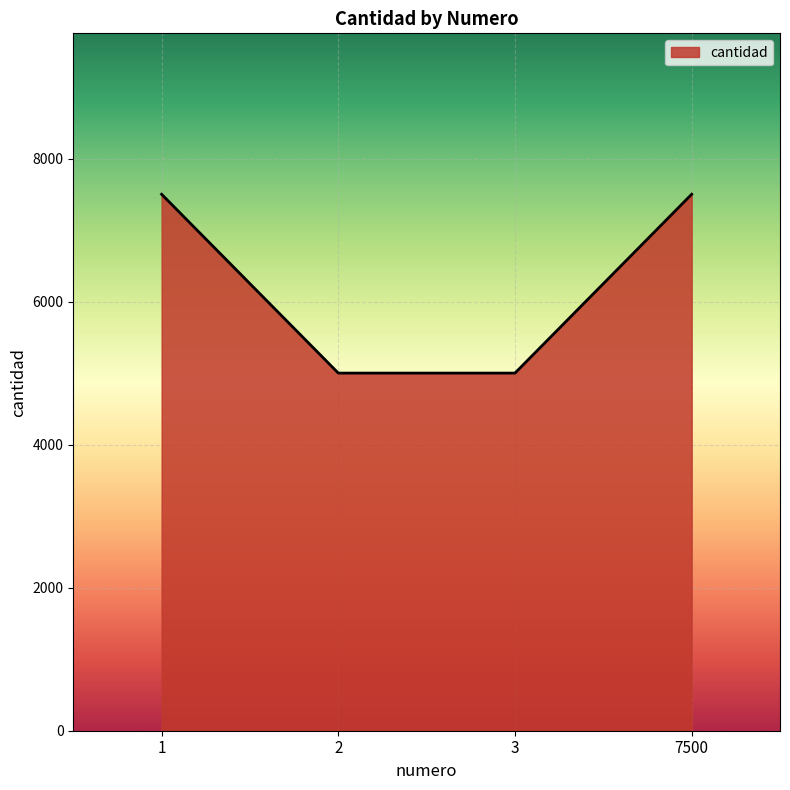

Does the chart display data point markers on the line(s)?

No